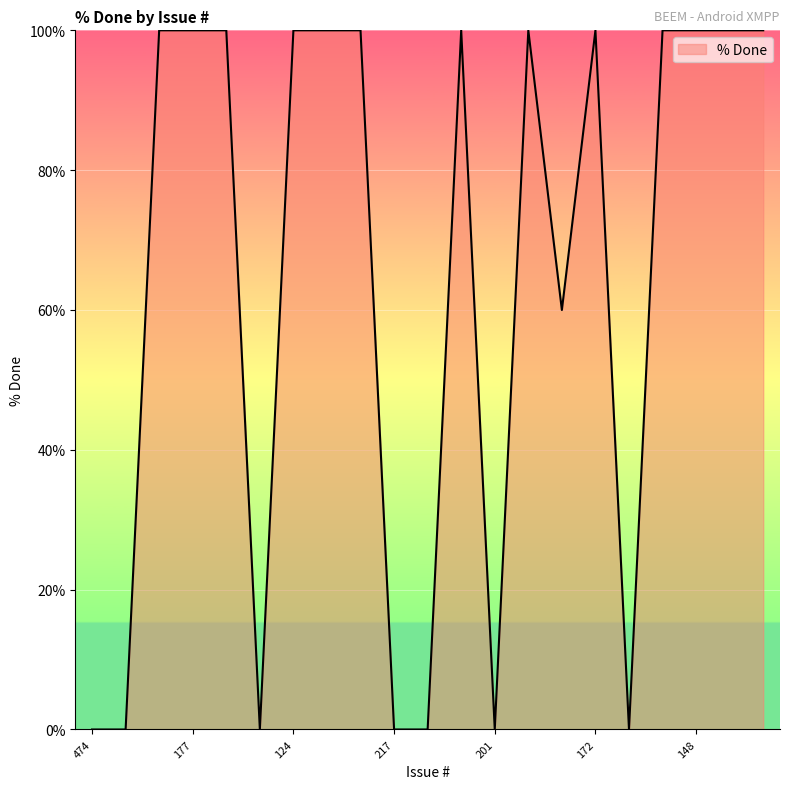

What is the greatest value displayed?

100